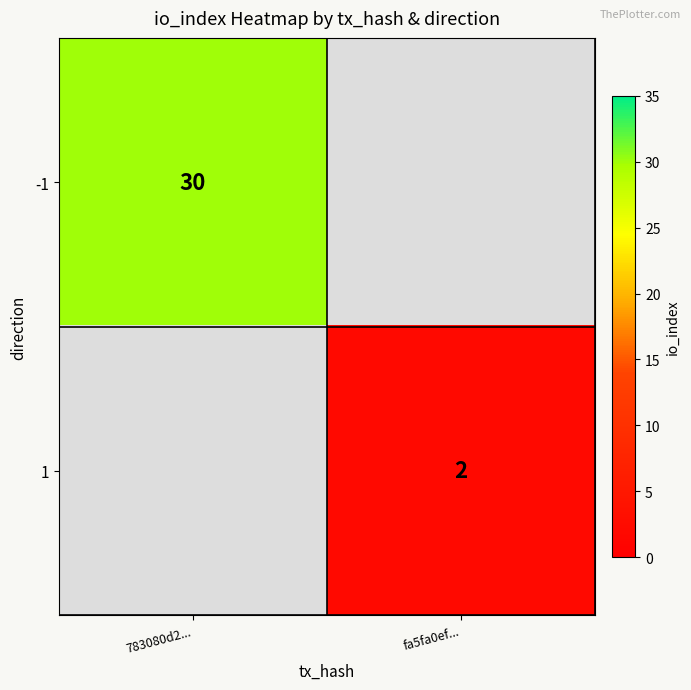

The 1 series shows 3 at fa5fa0ef.... True or false?

False